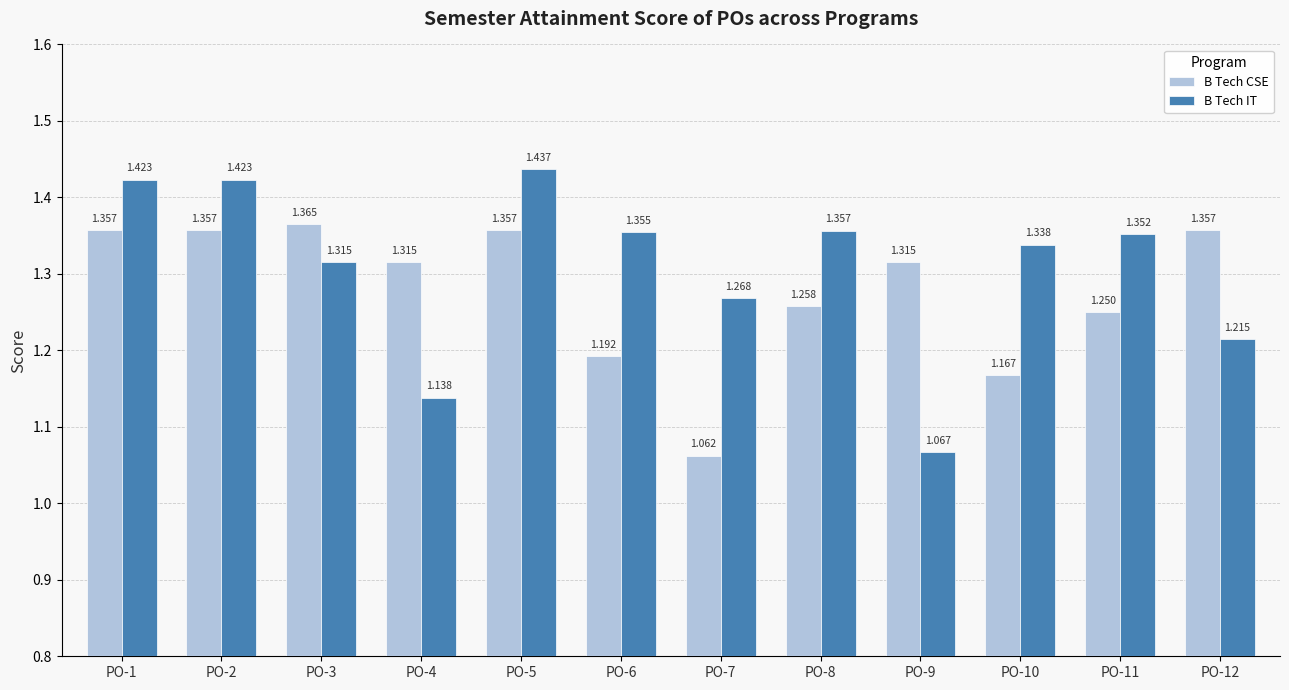

Is the value of B Tech IT at PO-3 greater than the value of B Tech CSE at PO-3?

No